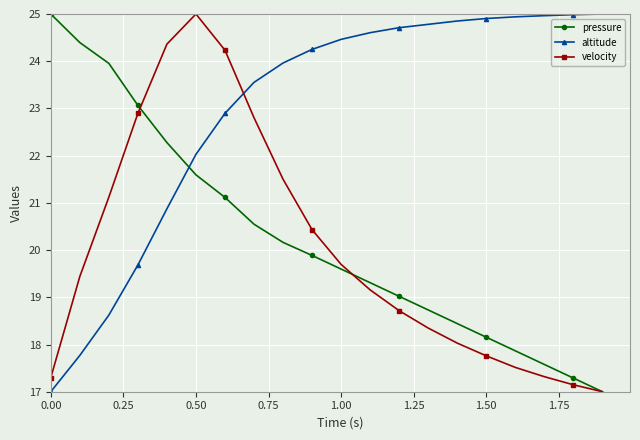

What is the smallest value displayed?

17.0